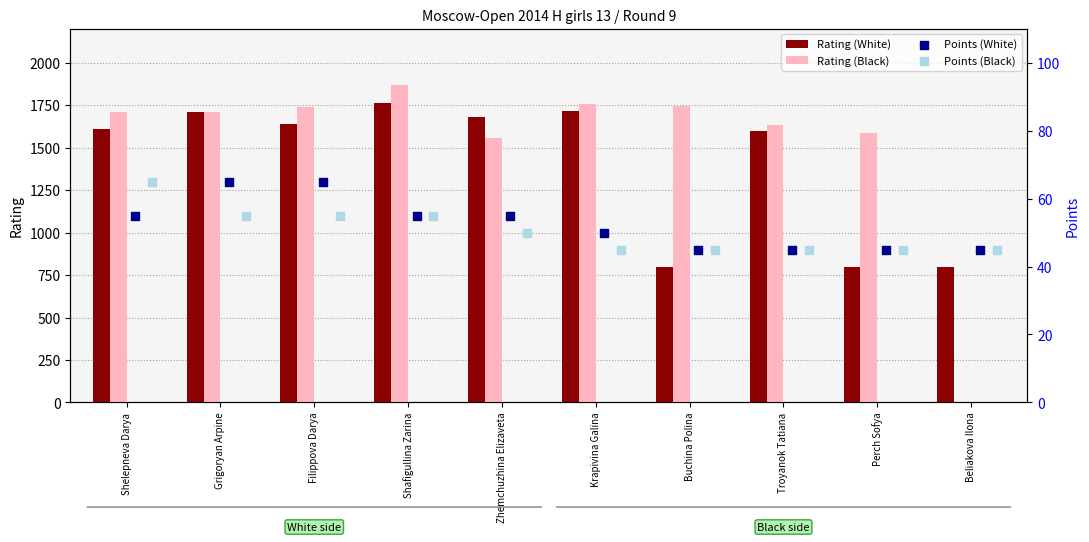

What is the sum of all Rating (Black) values?

15304